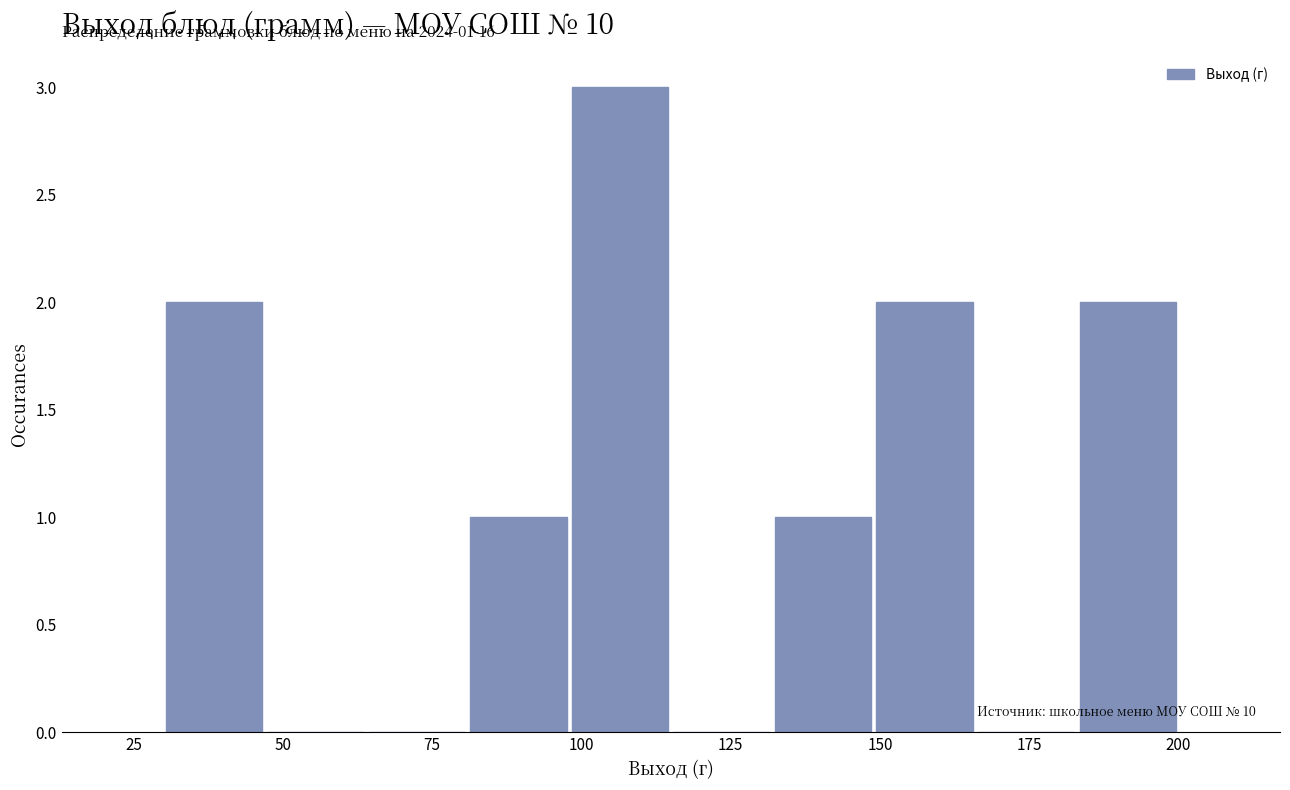

Around what value on the x-axis is the tallest bar? Give the approximate position of its centre, as read against the axis.

105